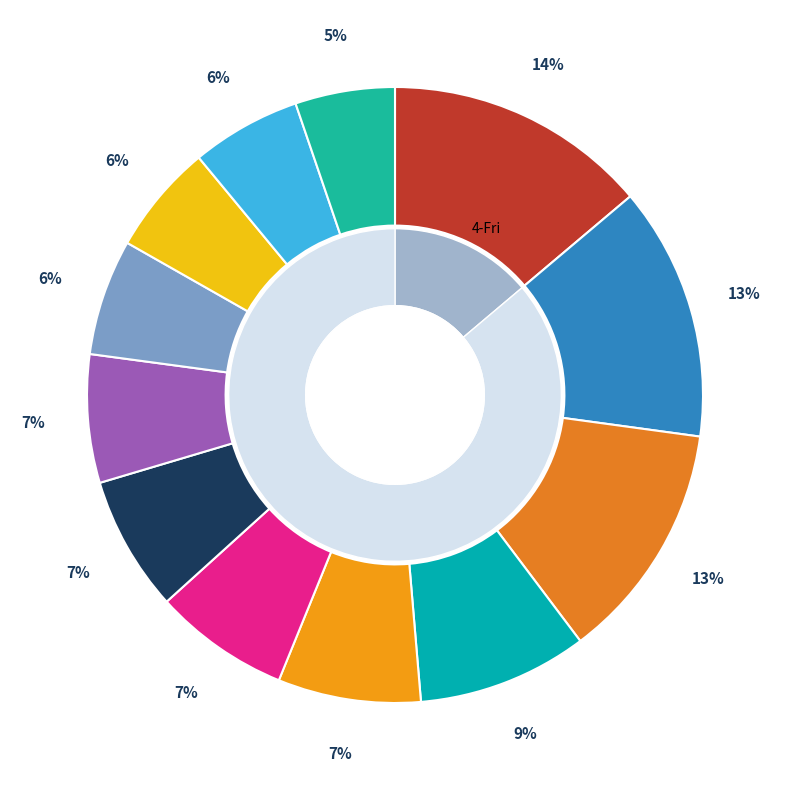

To the nearest percent, what is the difference between the largest and smallest slice percentages?

9%